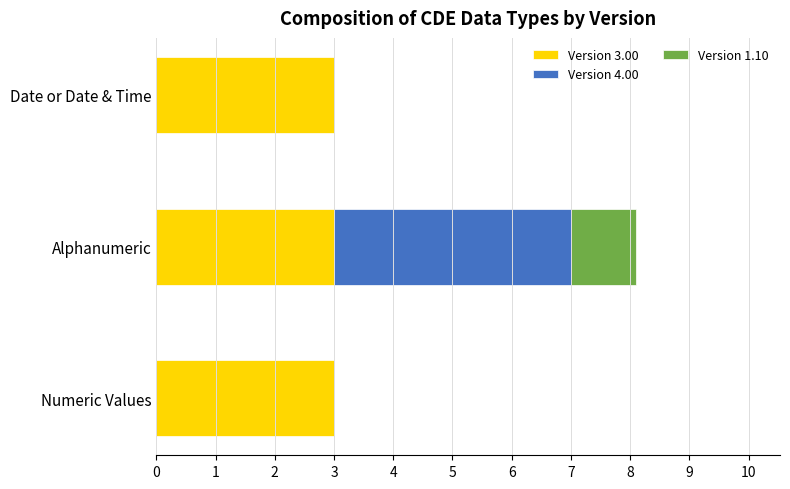

At which category is the sum across all series the highest?

Alphanumeric